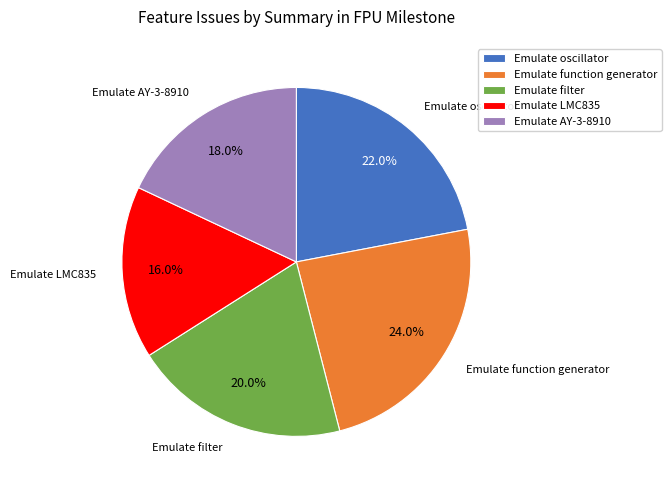

Is there any slice that represents more than half of the pie?

No